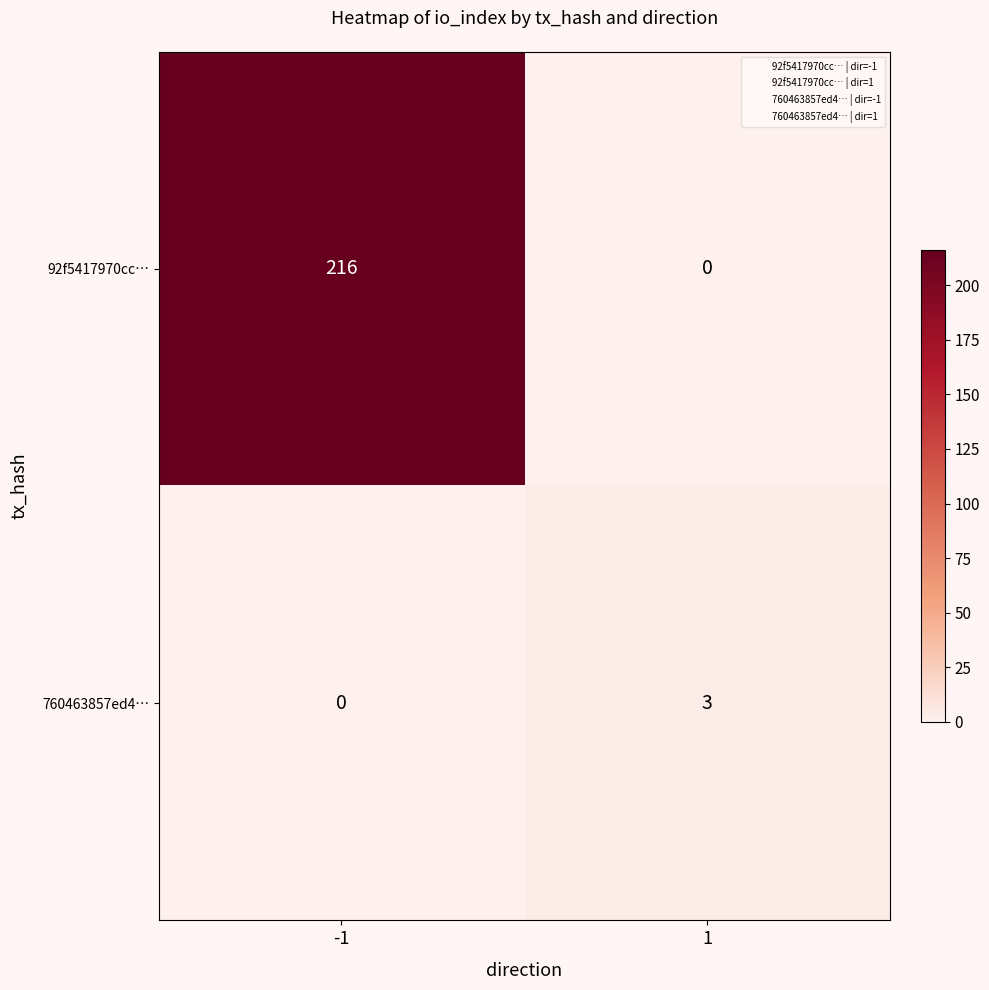

Rank the series at 1 from lowest to highest value.

92f5417970cc…, 760463857ed4…